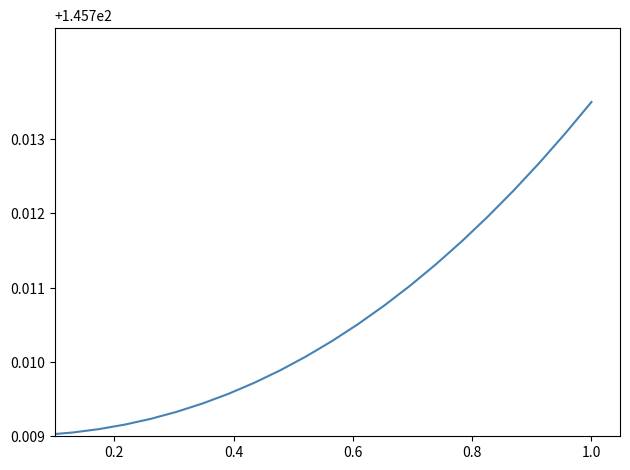

How many lines are shown in the chart?

1